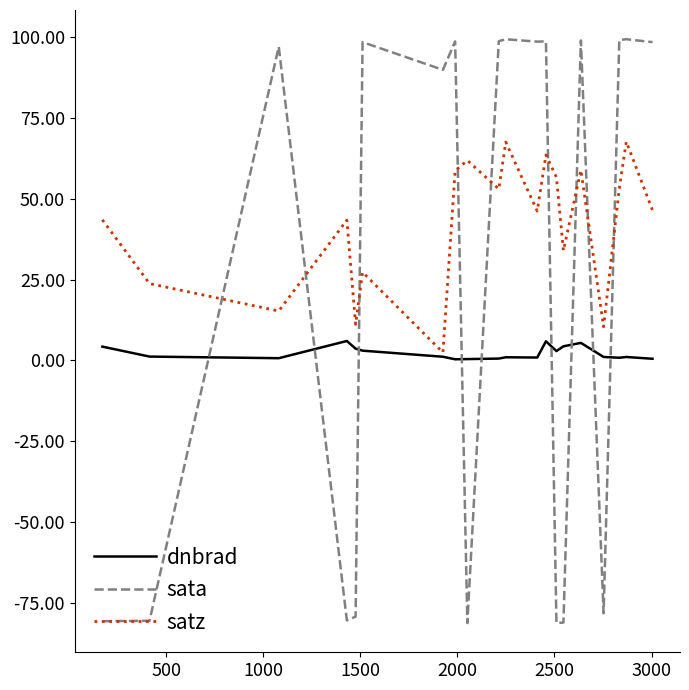

List the series in order of their peak value, lowest first.

dnbrad, satz, sata